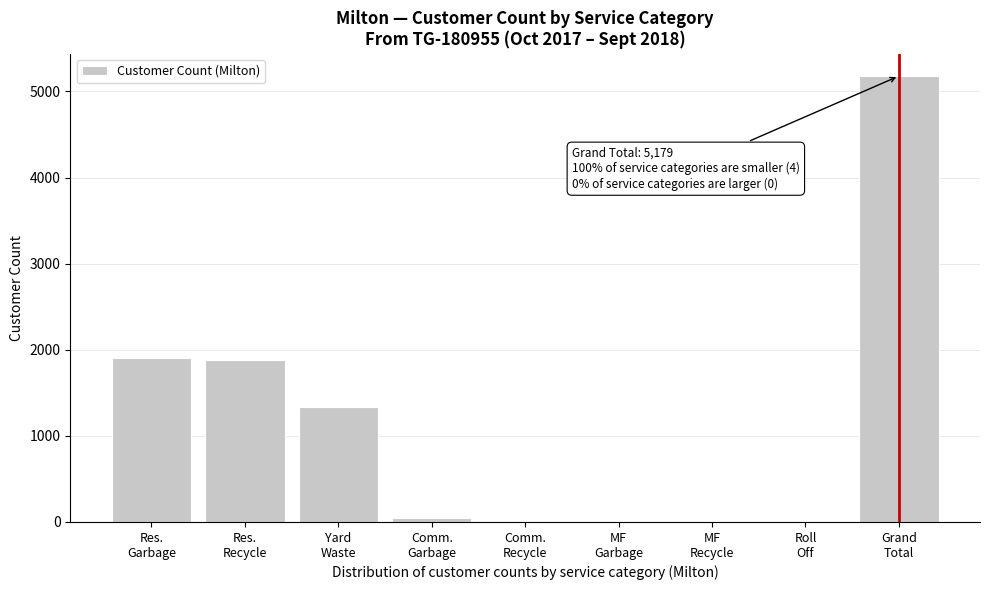

What is the sum of all values?

10358.9